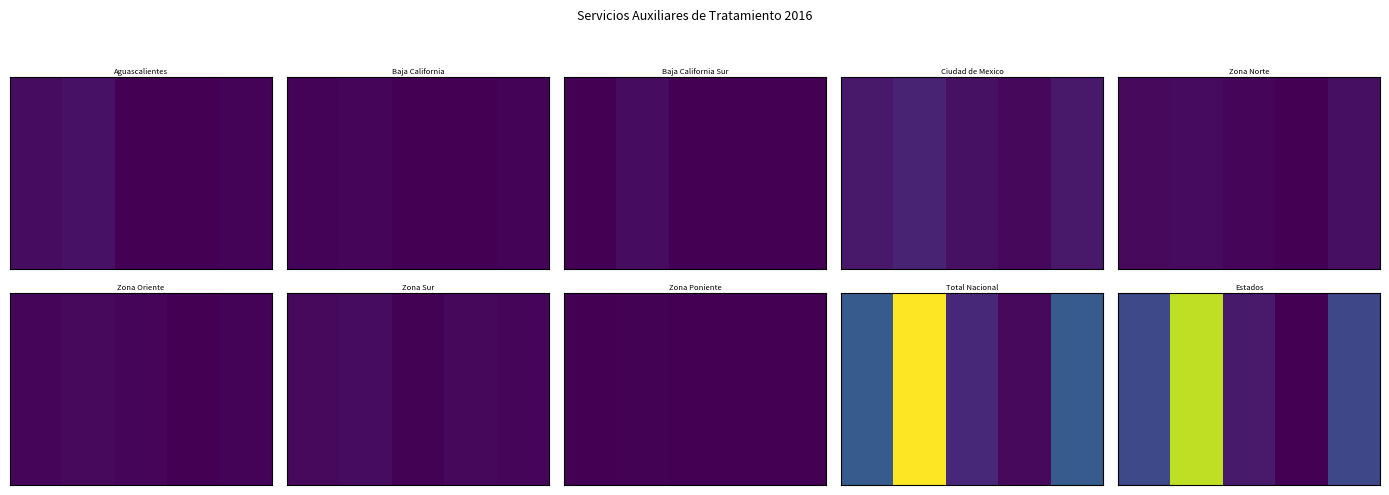

What is the smallest value displayed?

1215